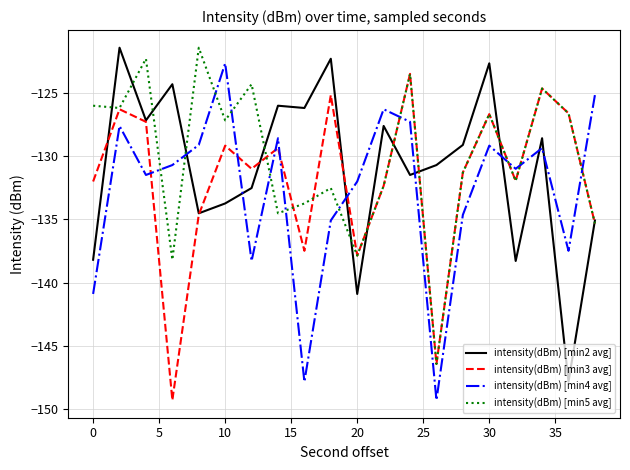

How many times do intensity(dBm) [min4 avg] and intensity(dBm) [min5 avg] cross each other?

11